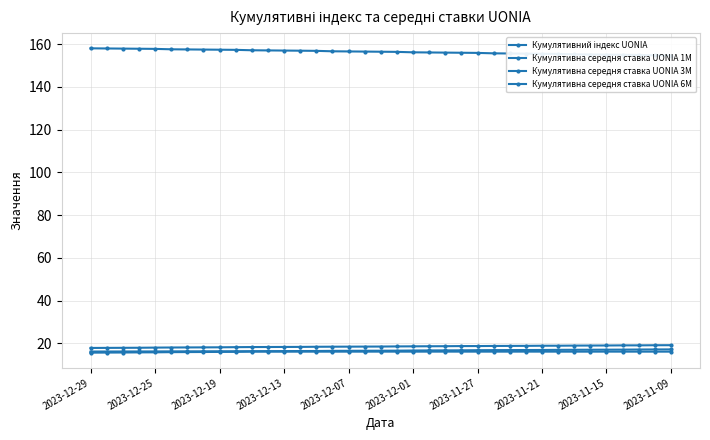

Rank the series by their maximum value, from highest to lowest.

Кумулятивний індекс UONIA, Кумулятивна середня ставка UONIA 6M, Кумулятивна середня ставка UONIA 3M, Кумулятивна середня ставка UONIA 1M